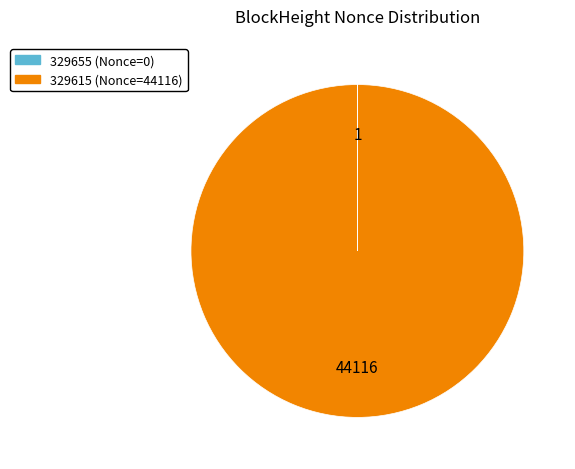

Which category accounts for the majority?

329615